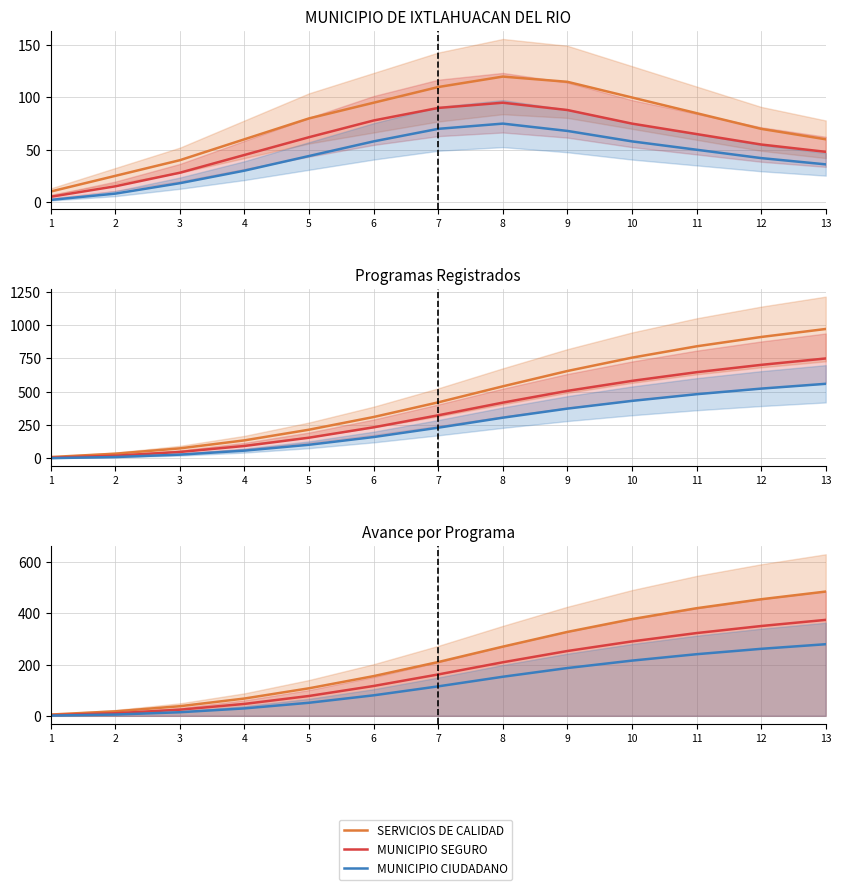

Is it true that SERVICIOS DE CALIDAD equals 37.5 at 3?

True